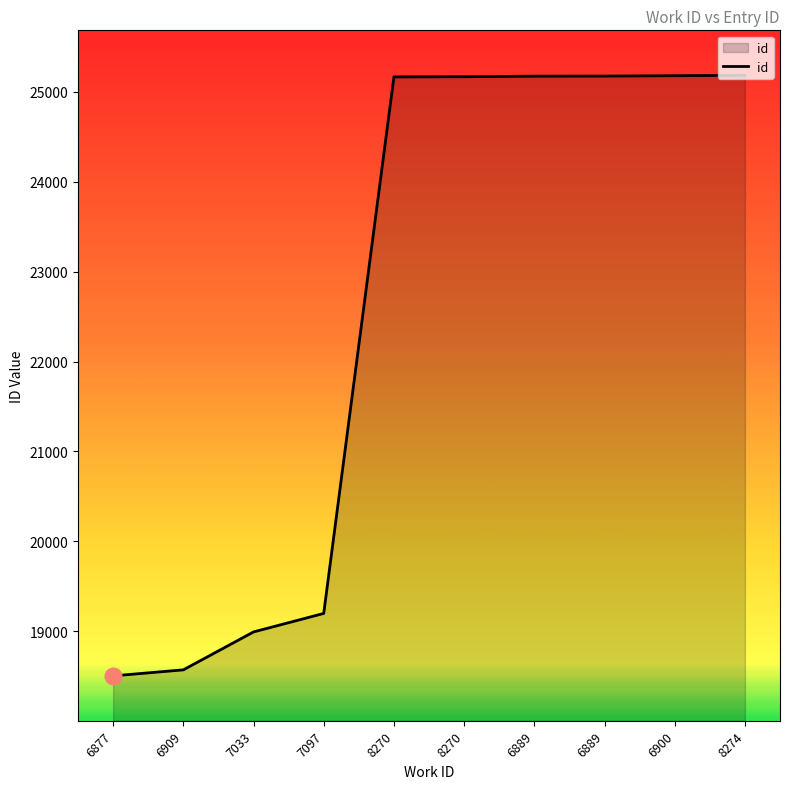

What is the average value?

22631